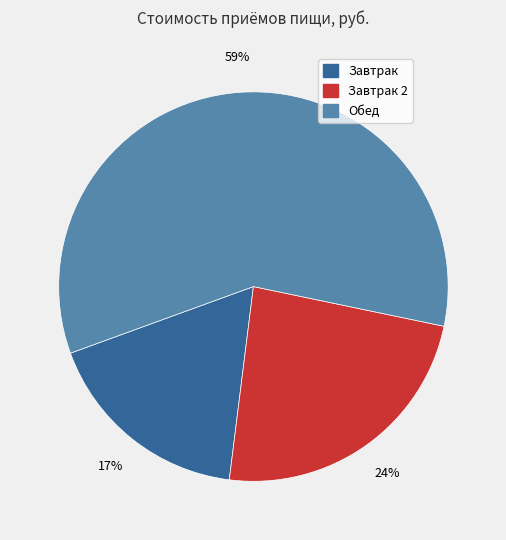

To the nearest percent, what is the average slice percentage?

33%